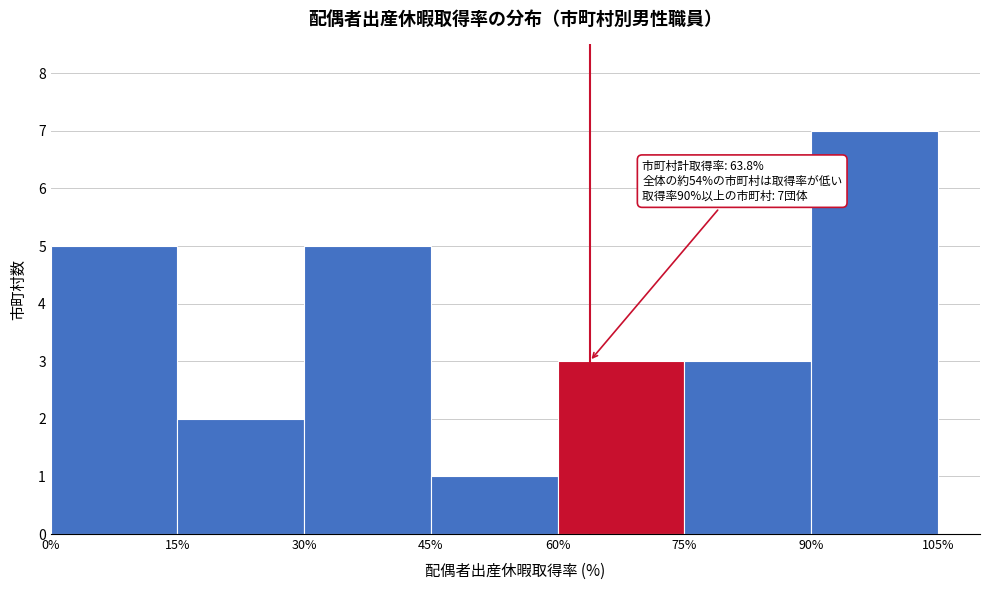

Which range on the x-axis has the tallest bar?

90% to 105%